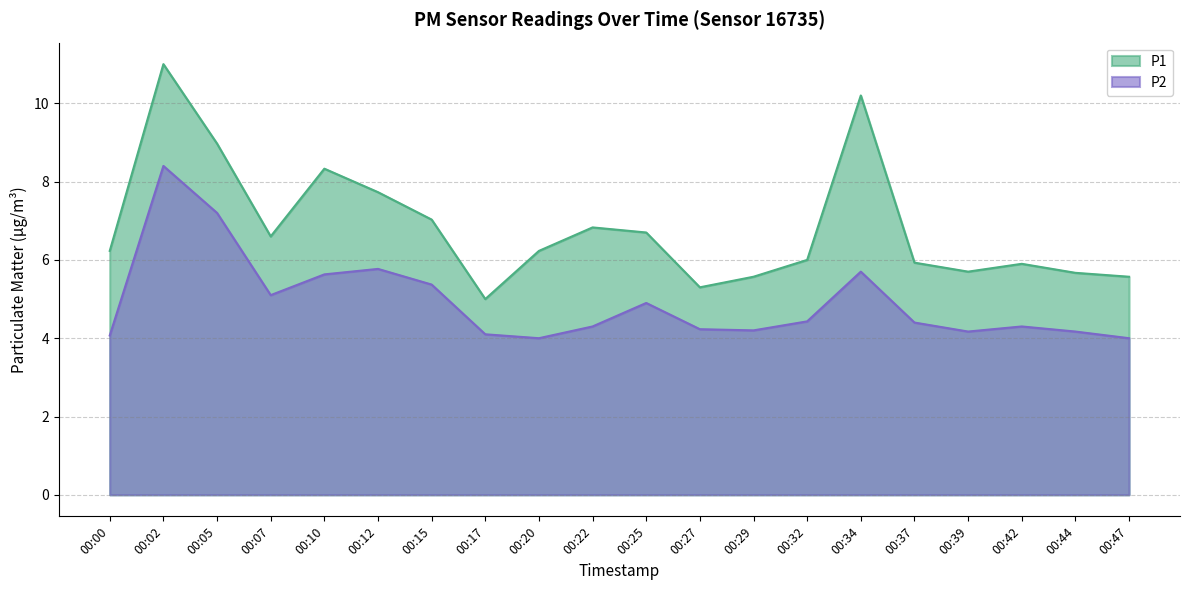

Reading right to left, transcribe all the data shown in this chart.

P1: 5.6	5.7	5.9	5.7	5.9	10.2	6.0	5.6	5.3	6.7	6.8	6.2	5.0	7.0	7.7	8.3	6.6	9.0	11.0	6.2
P2: 4.0	4.2	4.3	4.2	4.4	5.7	4.4	4.2	4.2	4.9	4.3	4.0	4.1	5.4	5.8	5.6	5.1	7.2	8.4	4.1